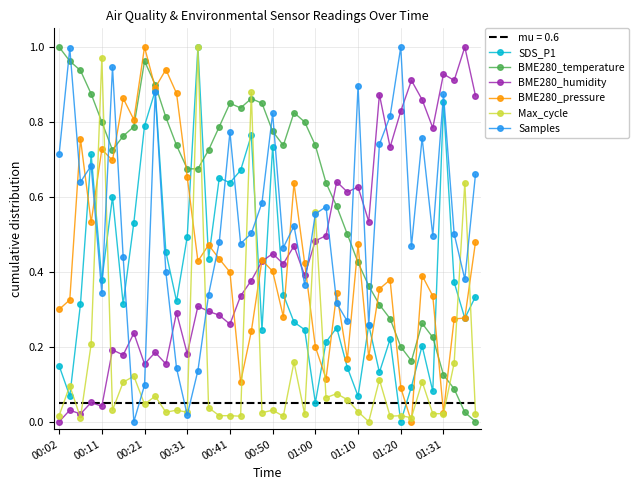

Which series has the largest total across all categories?

BME280_temperature